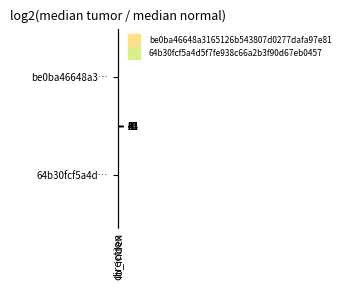

Reading left to right, what are all the values shown in this chart?

be0ba46648a3…: direction=-1	io_index=67
64b30fcf5a4d…: direction=1	io_index=18